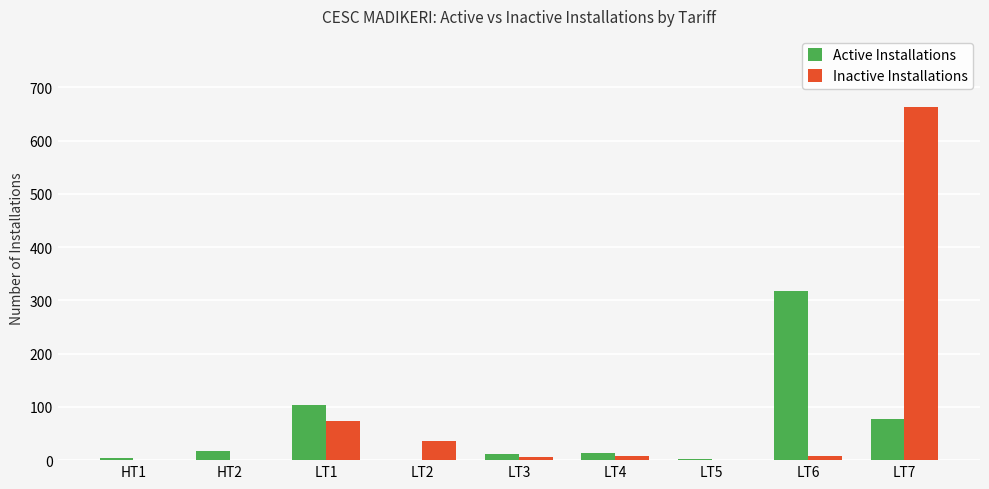

What is the sum of all Active Installations values?

547